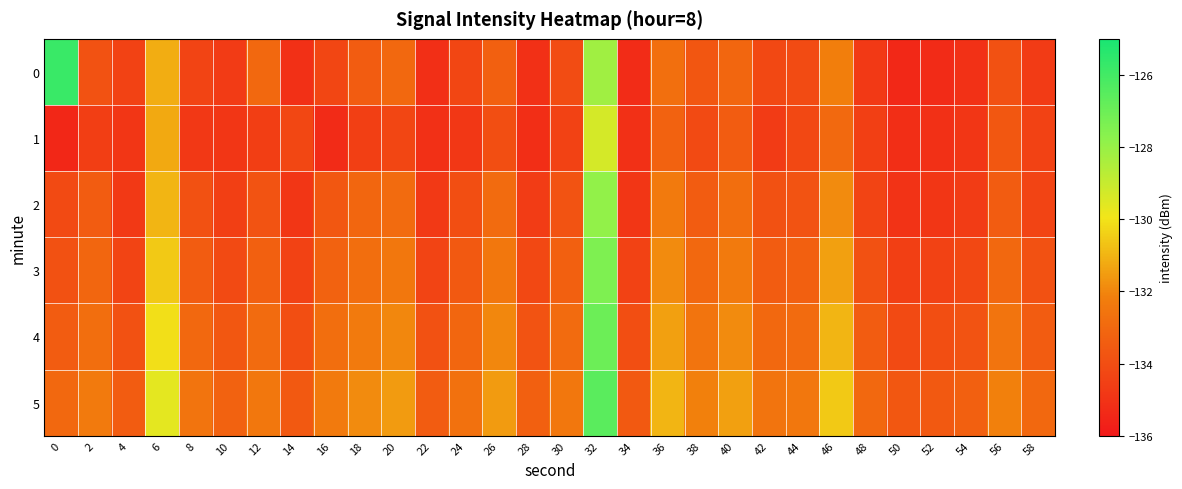

Which has a higher value, 16 or 56?

56